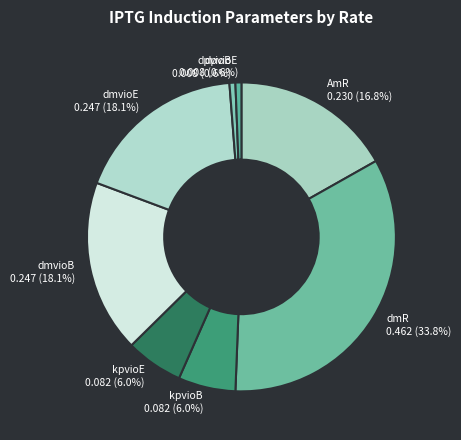

Is it true that dmR is 34% of the pie?

True